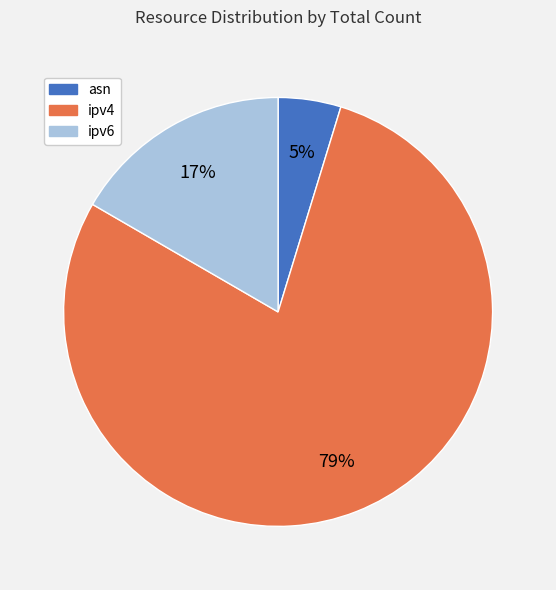

To the nearest percent, what is the combined percentage of ipv6 and ipv4?

95%